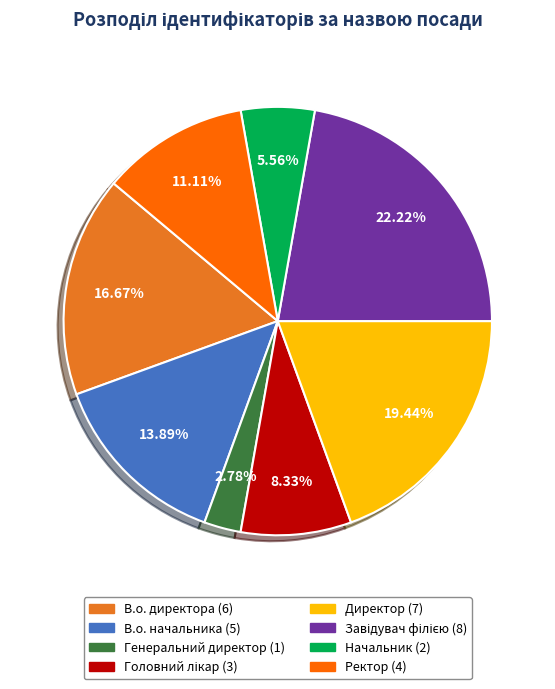

Which has a higher value, Генеральний директор or В.о. директора?

В.о. директора